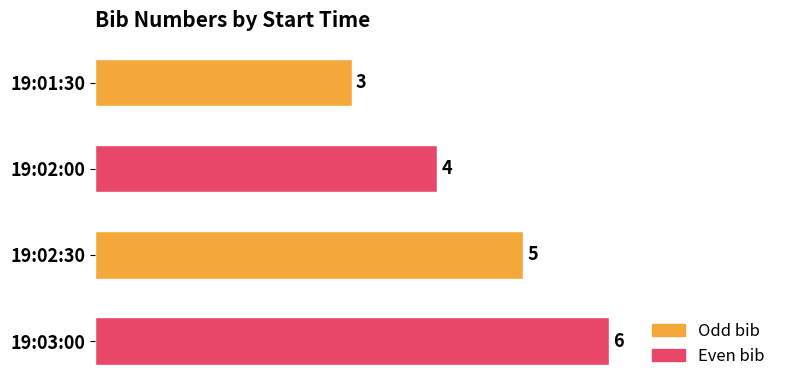

Are the bars horizontal?

Yes